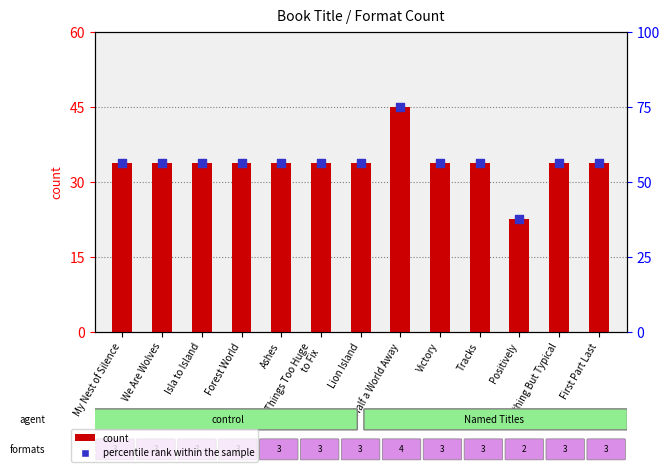

Which series contains the lowest Y value?

count